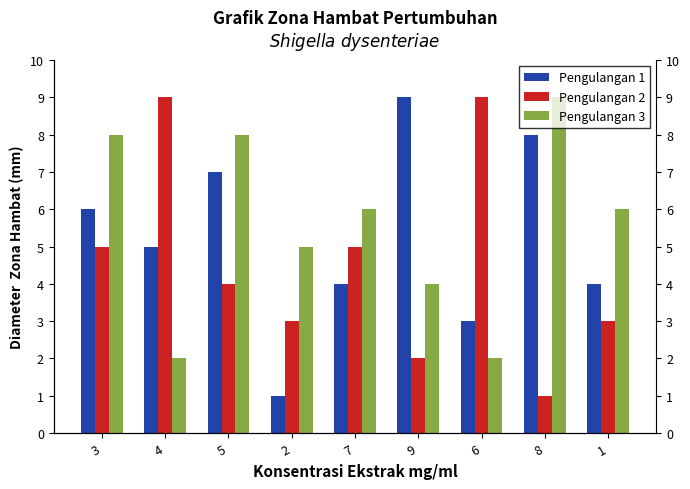

Does the chart contain stacked bars?

No